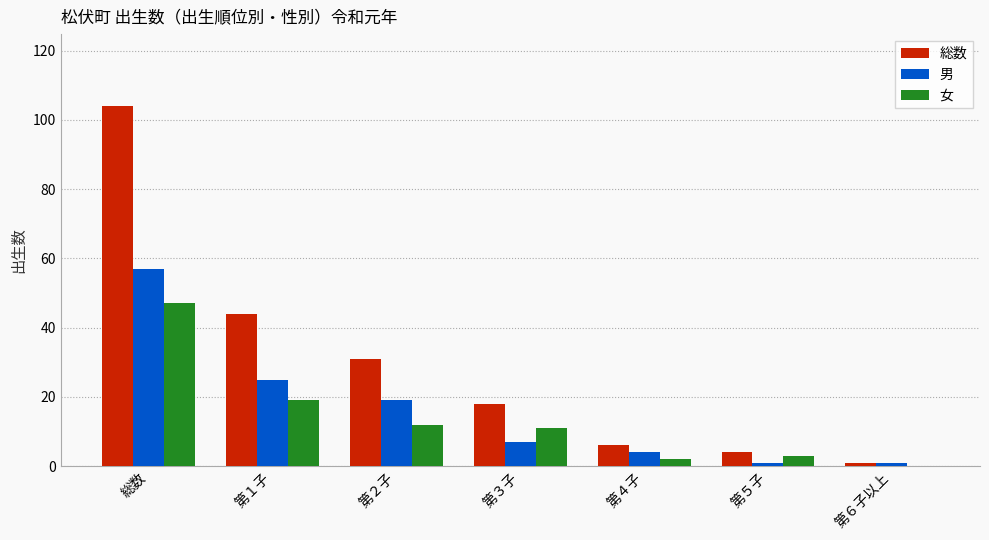

Is the value of 総数 at 第５子 greater than the value of 女 at 第１子?

No